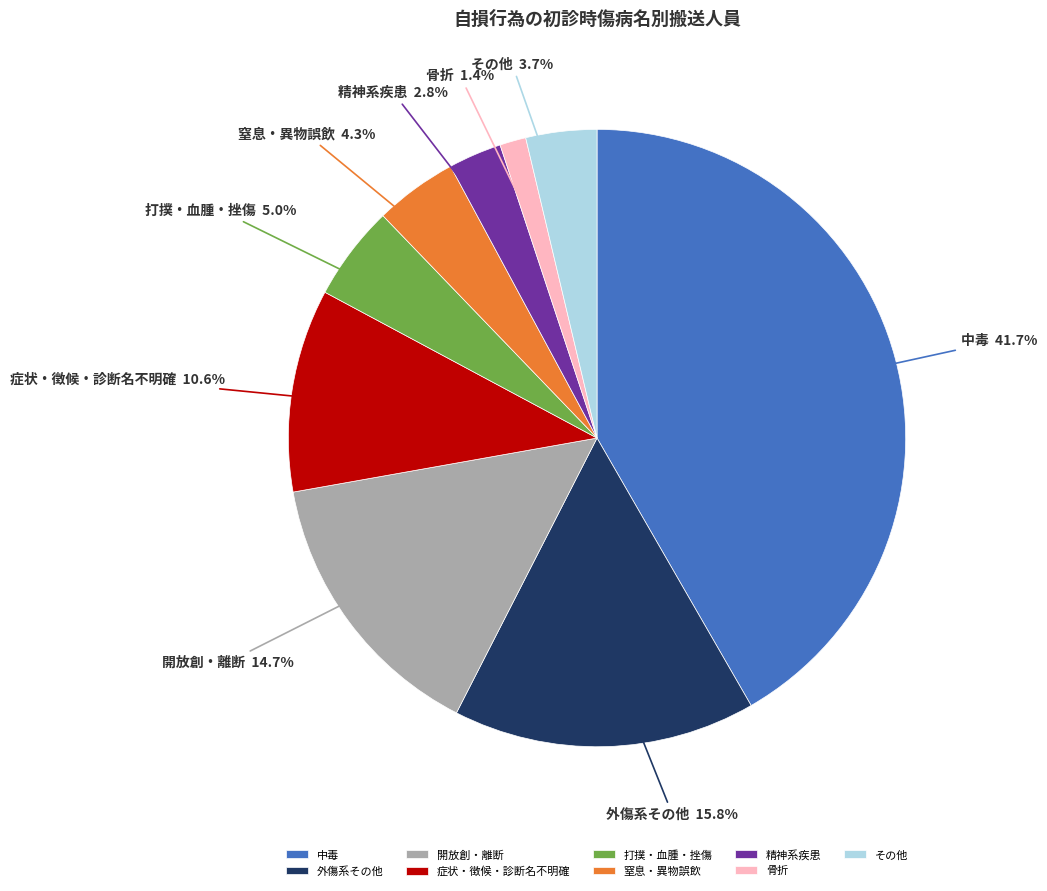

To the nearest percent, what portion does 精神系疾患 represent?

3%